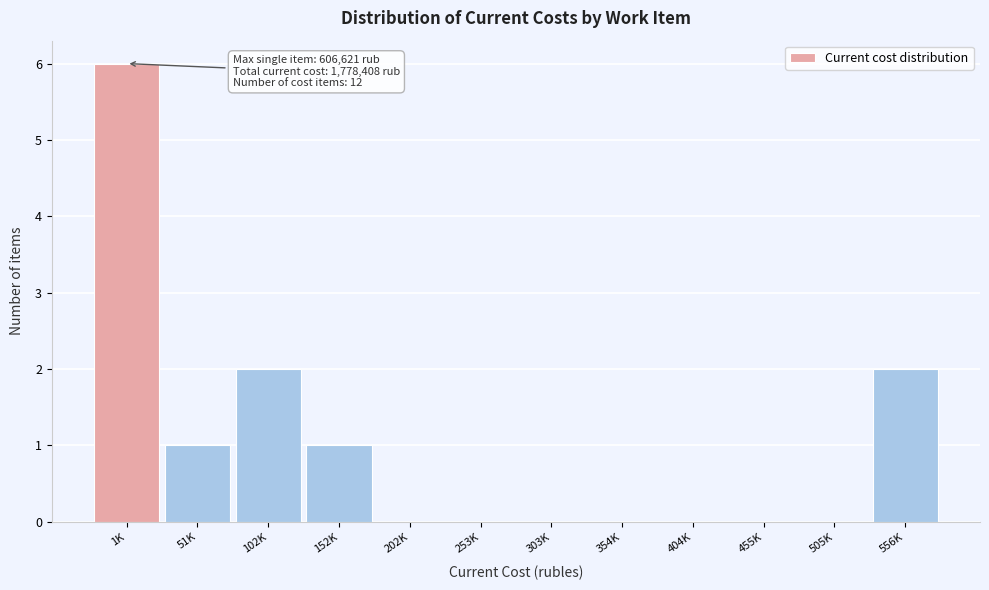

Reading left to right, what are all the values shown in this chart?

1K=6	51K=1	102K=2	152K=1	202K=0	253K=0	303K=0	354K=0	404K=0	455K=0	505K=0	556K=2